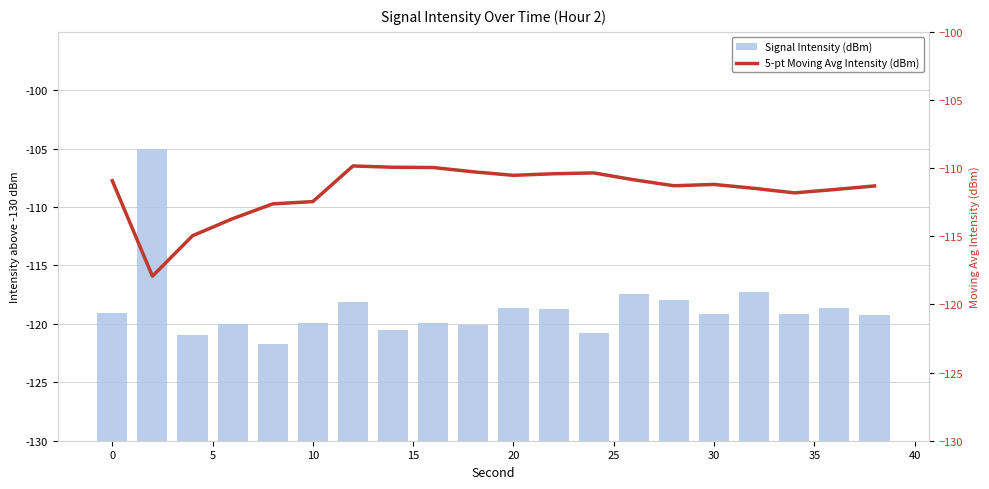

Rank the categories by Signal Intensity (dBm) value from lowest to highest.

15, 5, 12, 30, 40, 10, 35, 20, 19, 17, 15, −5, 11, 18, 45, 25, 14, 13, 16, 0